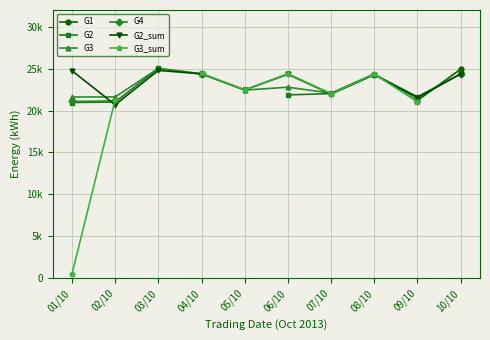

Which has a higher value, 09/10 or 07/10?

07/10